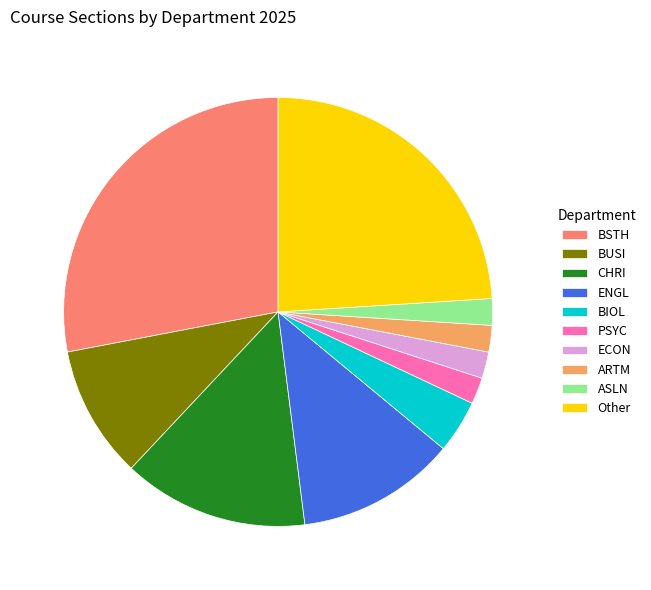

Combined, do BSTH and ASLN account for over 50%?

No